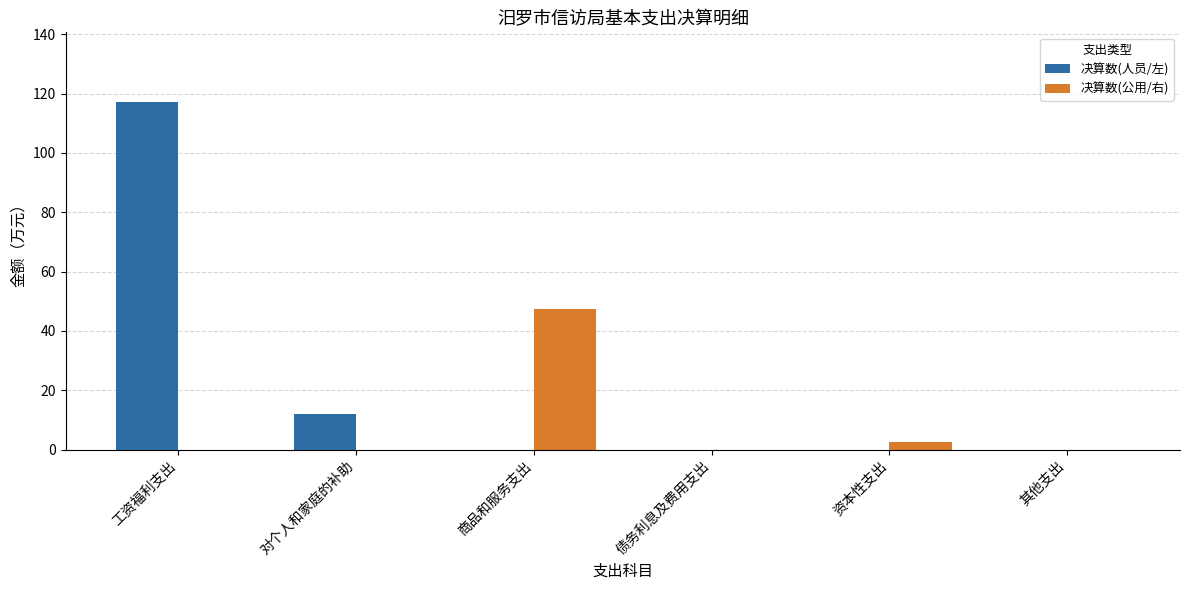

What is the maximum value shown in the chart?

117.2